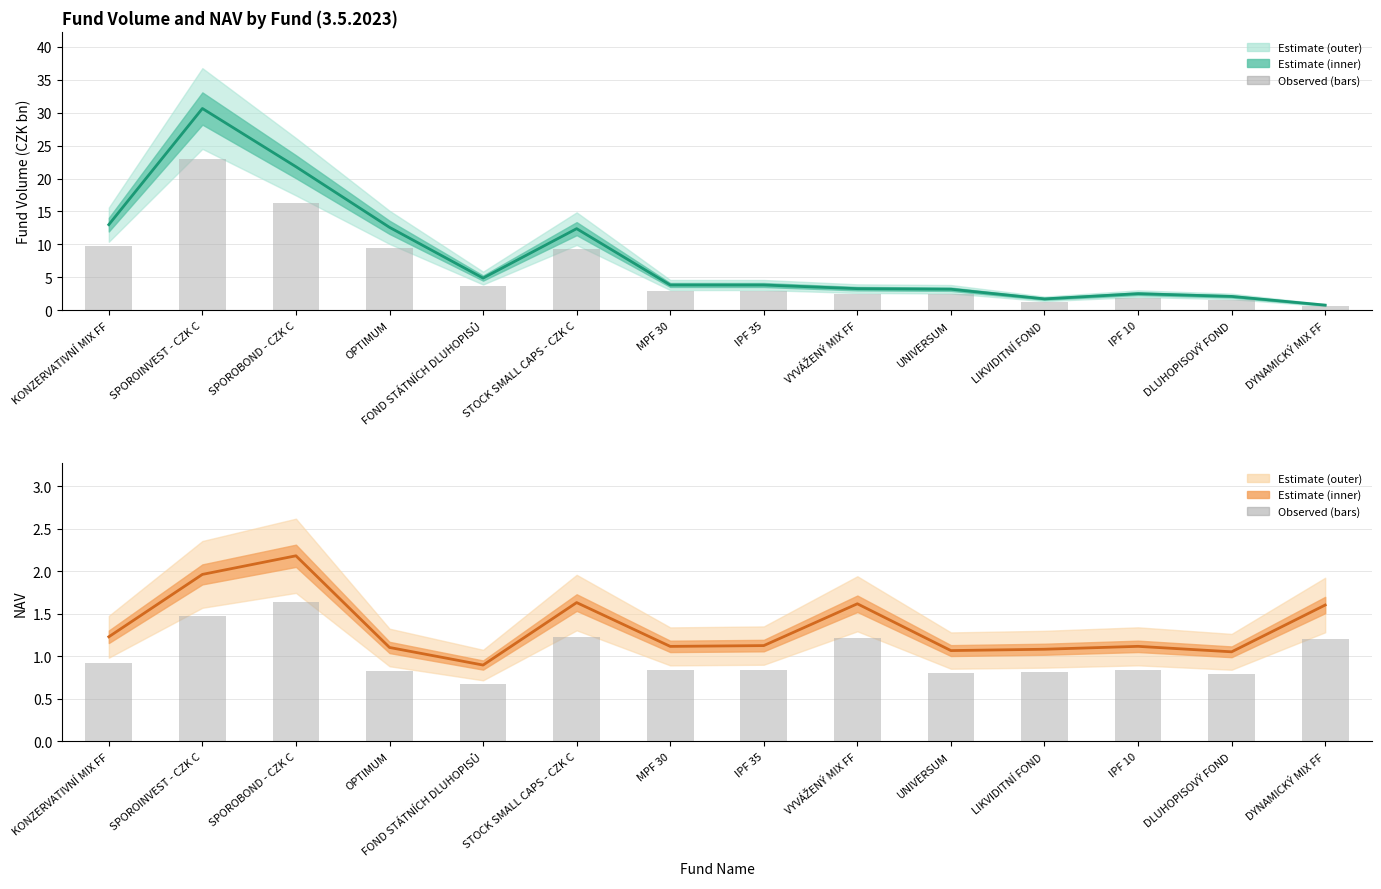

Count the number of data series in this chart.

4